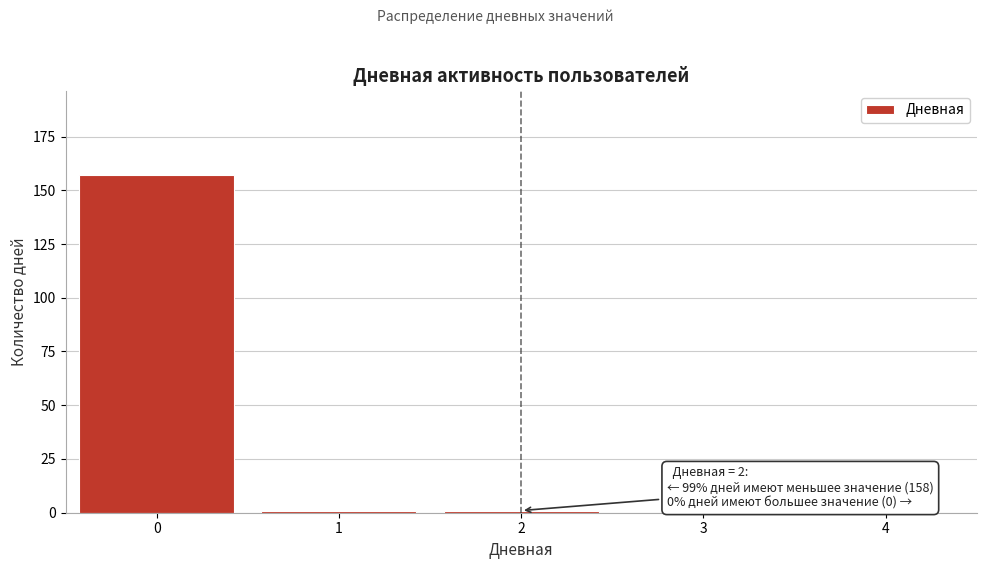

Reading left to right, what are all the values shown in this chart?

0=157	1=1	2=1	3=0	4=0